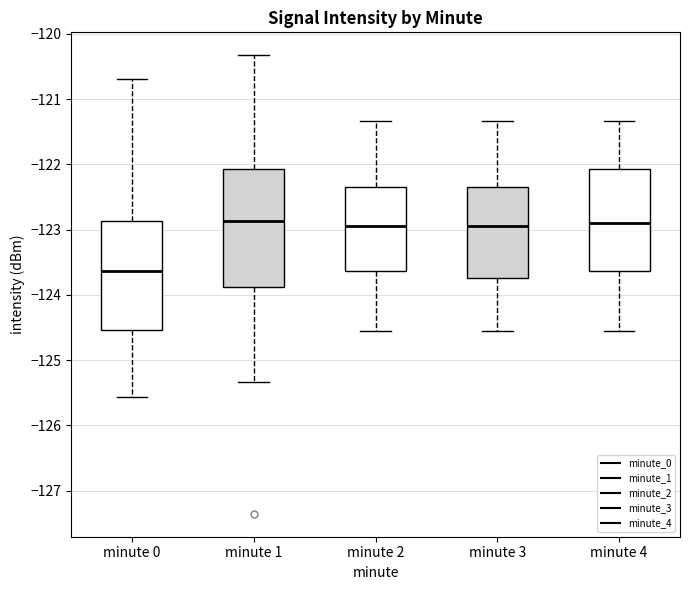

Reading left to right, read every box against the y-axis: the position of its median line, the range the box covers, and the ends of its whiskers. The values are not printed on the chart, so give them approximately, as read against the axis.

minute 0: median -123.6, box -124.5 to -122.9, whiskers -125.6 to -120.7
minute 1: median -122.9, box -123.9 to -122.1, whiskers -125.3 to -120.3
minute 2: median -122.9, box -123.6 to -122.3, whiskers -124.6 to -121.3
minute 3: median -122.9, box -123.7 to -122.3, whiskers -124.6 to -121.3
minute 4: median -122.9, box -123.6 to -122.1, whiskers -124.6 to -121.3